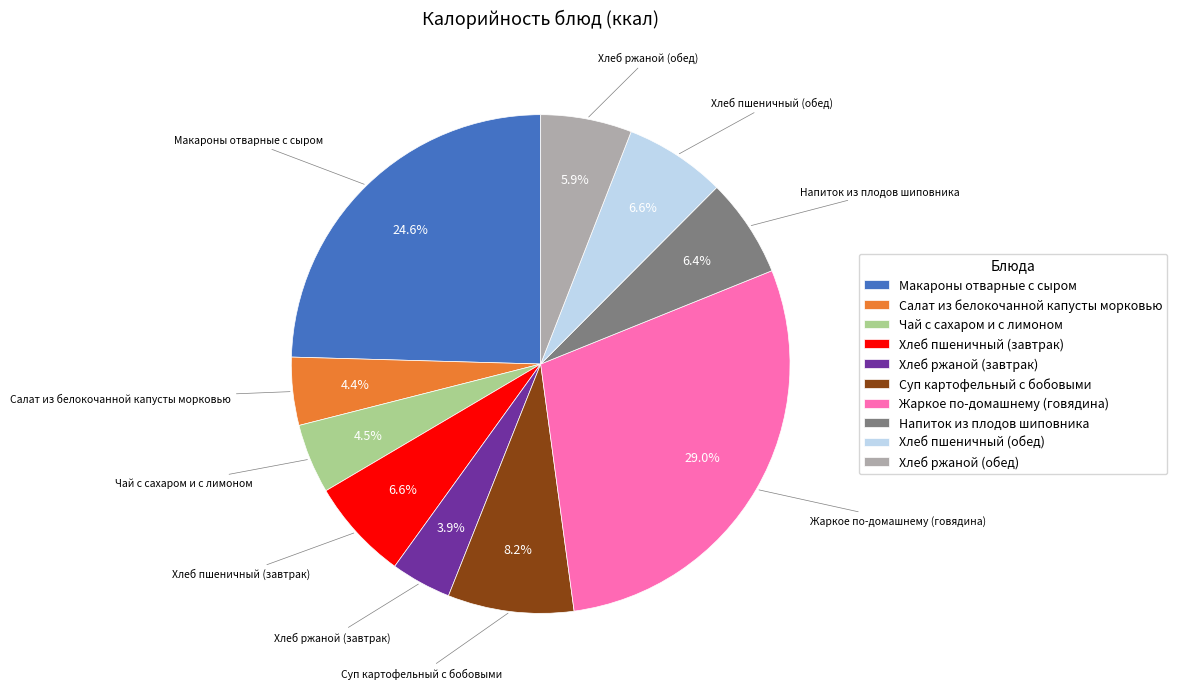

True or false: Суп картофельный с бобовыми accounts for 15% of the total.

False